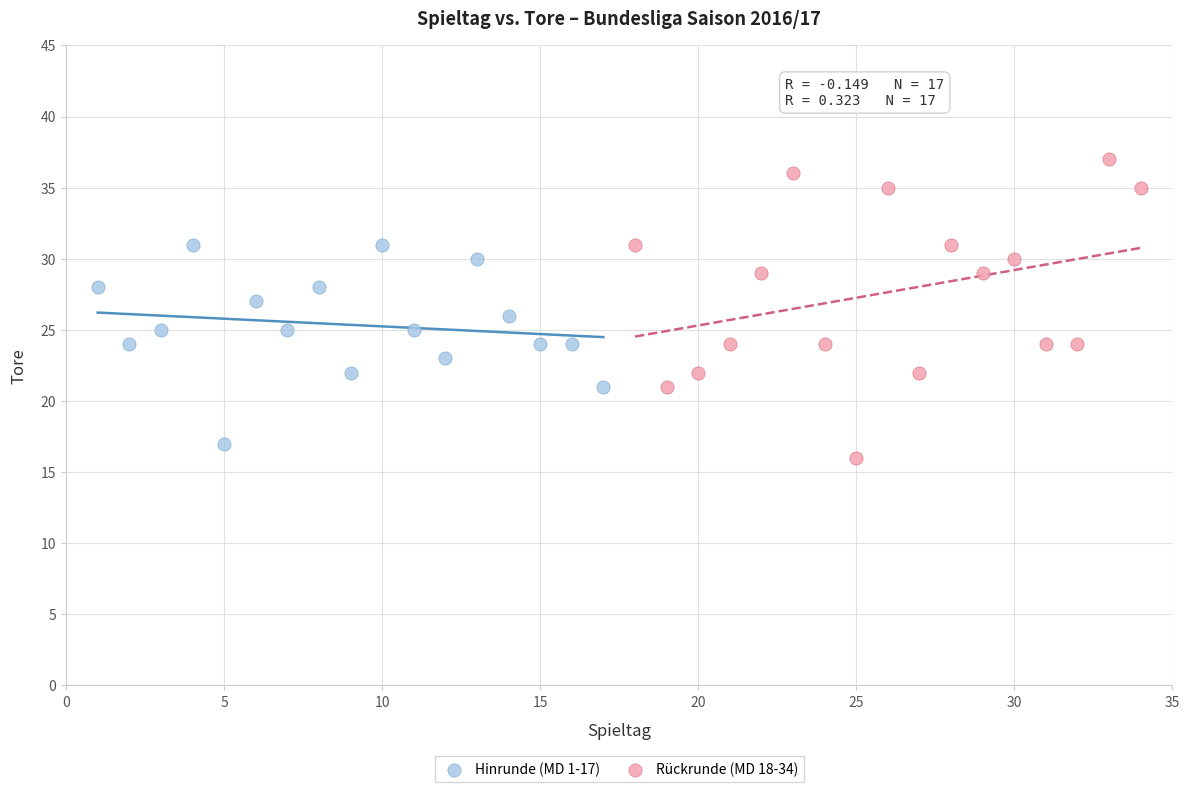

Which series has the largest Y range (max minus min)?

Rückrunde (MD 18-34)